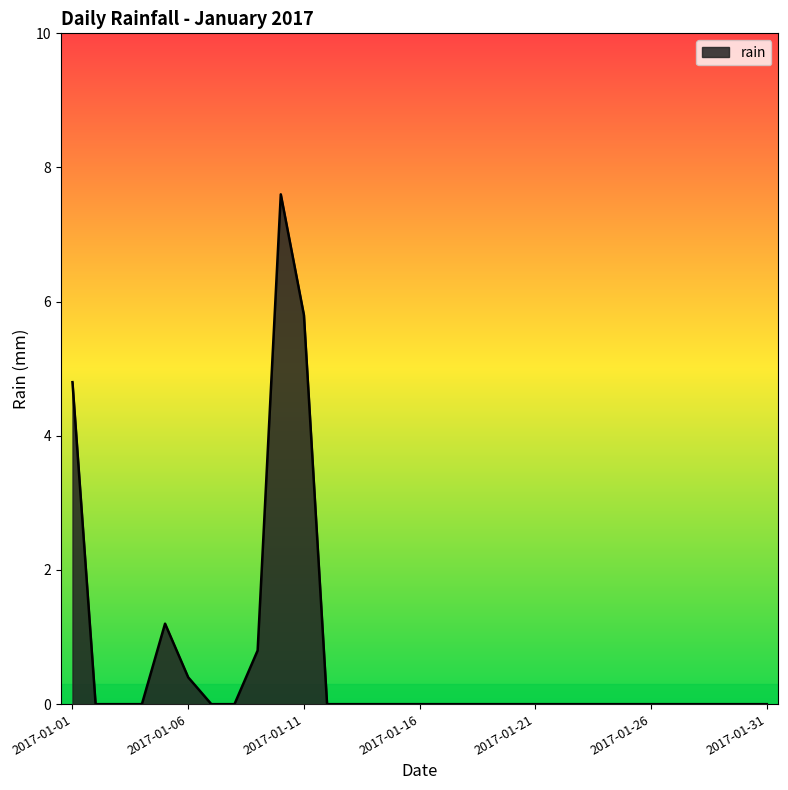

What is the difference between the maximum and minimum values?

7.6